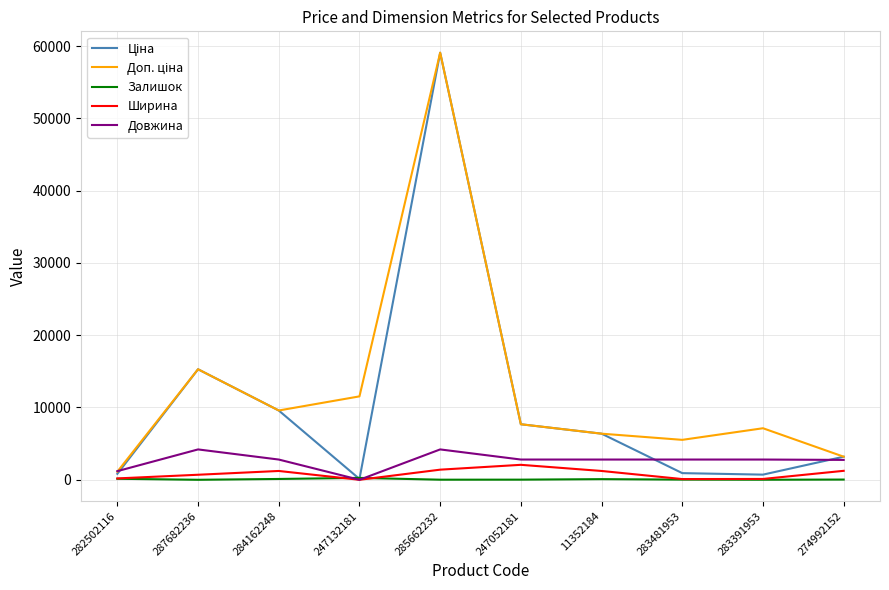

Is it true that Ширина equals 1220.0 at 11352184?

True